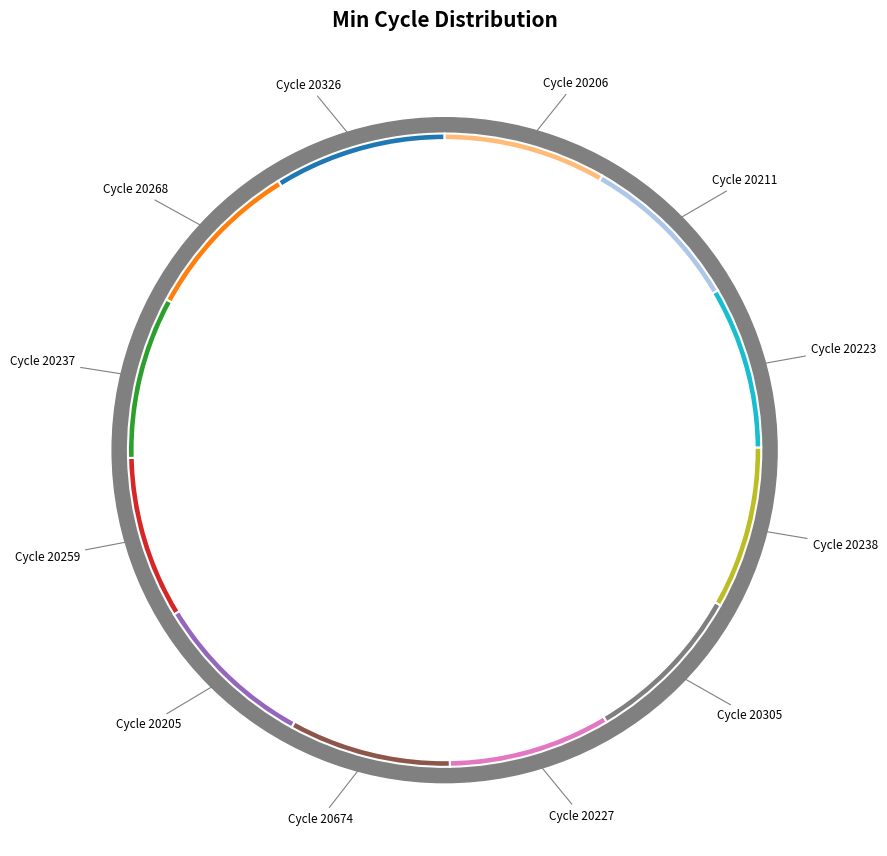

Which category has the biggest portion of the pie?

20326